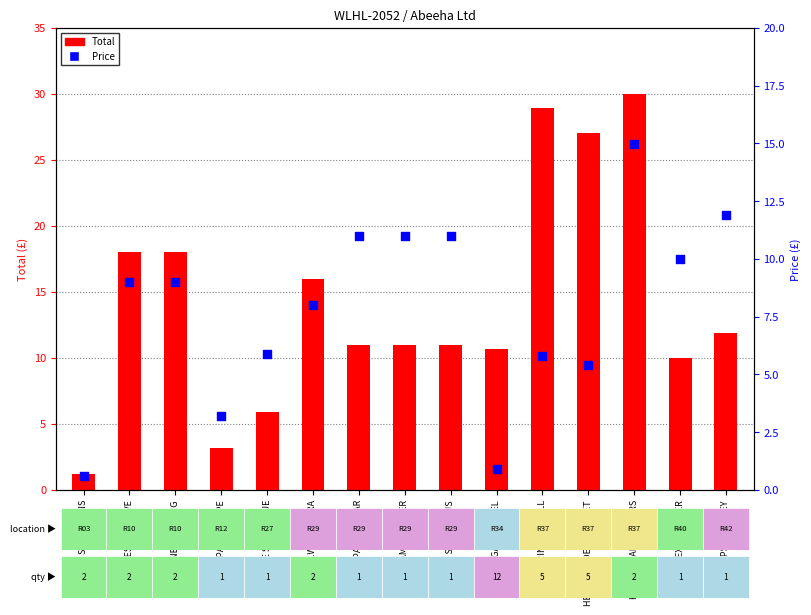

Is the value of Price at HERB GRINDERS FULL greater than the value of Total at ALWAYS ULTRA?

No